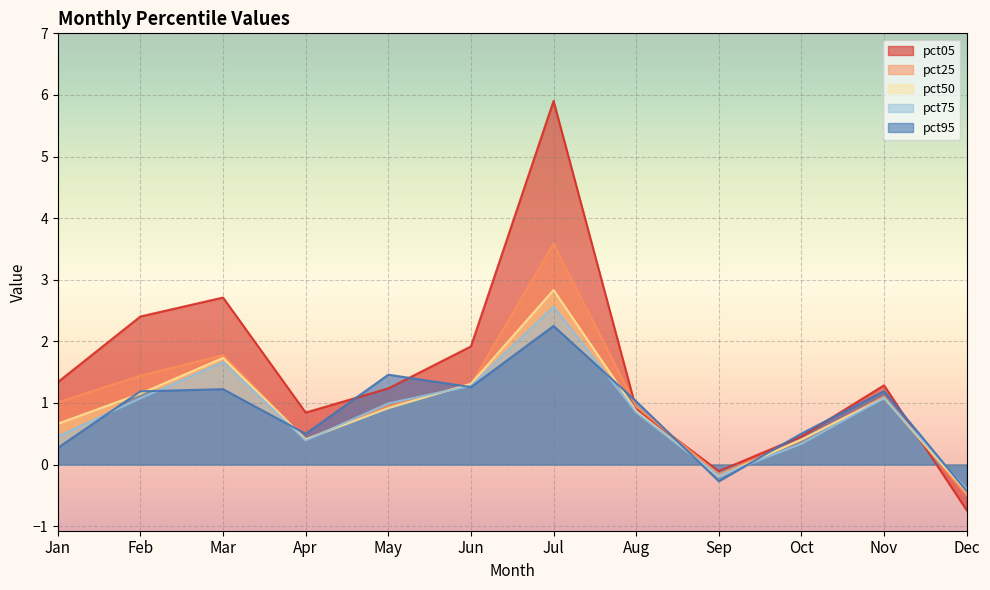

At which label does pct25 reach its peak?

Jul